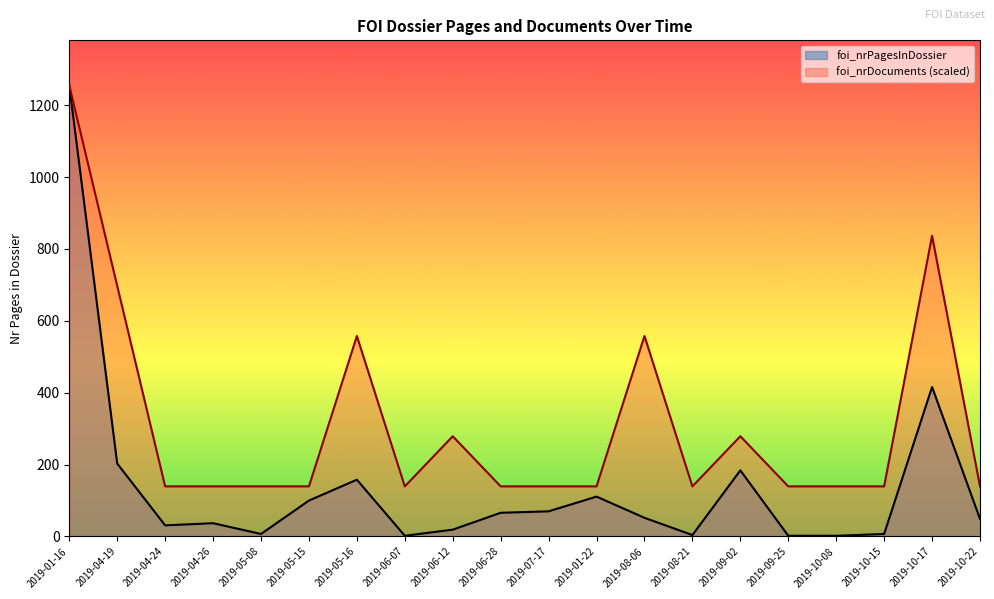

Which series has the largest total across all categories?

foi_nrDocuments (scaled)